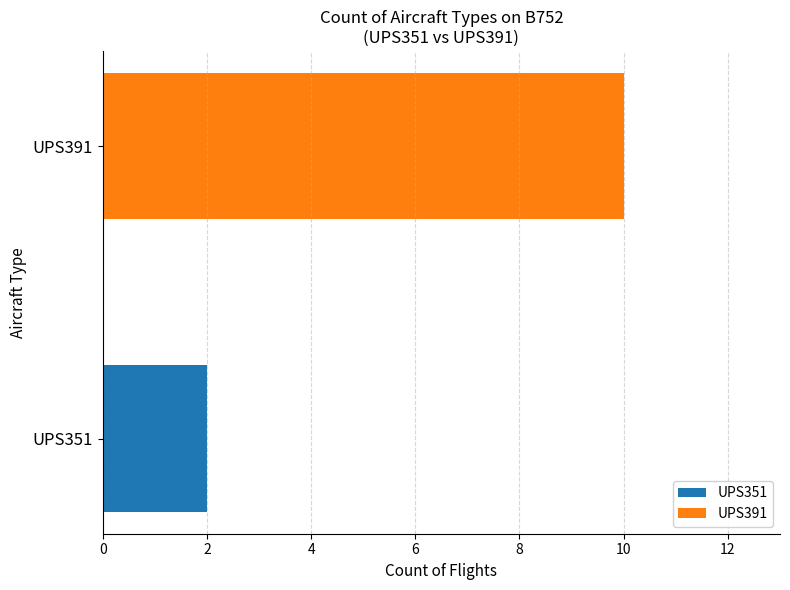

Rank the series by their maximum value, from lowest to highest.

UPS351, UPS391